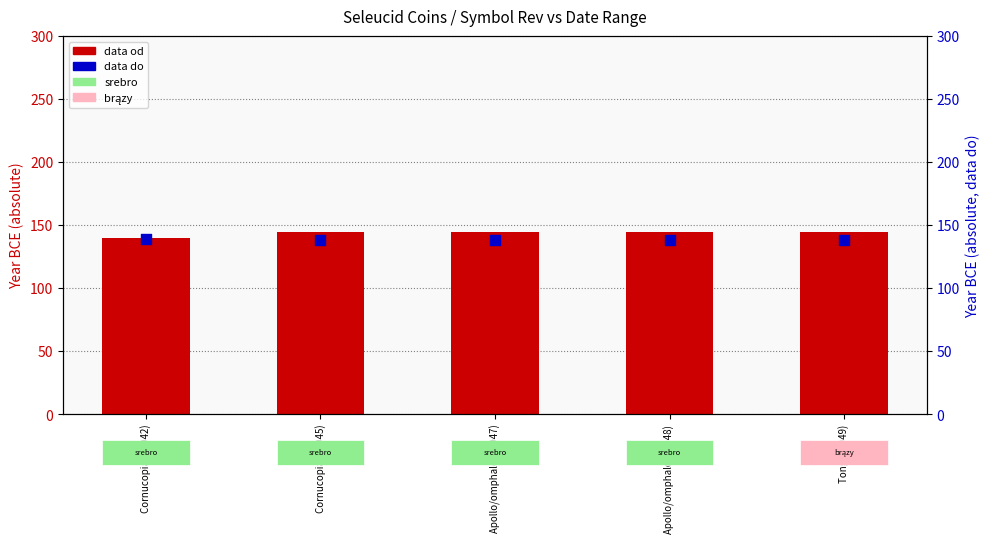

Which series has the widest spread of Y values?

data od (abs)